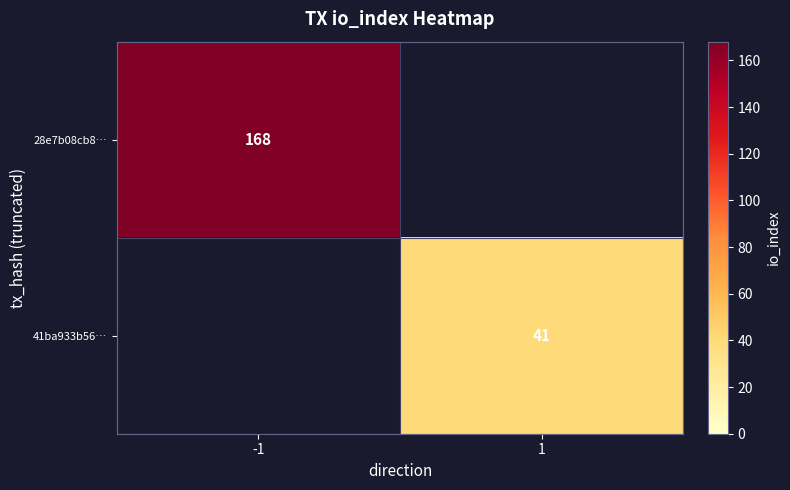

Is the value of 41ba933b56… at 1 greater than the value of 28e7b08cb8… at -1?

No